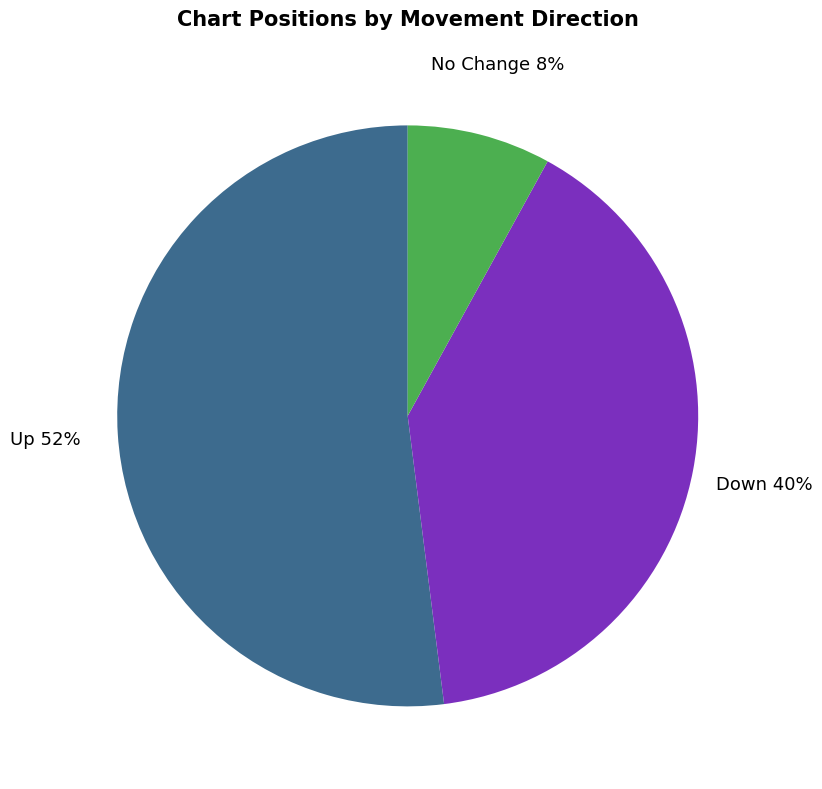

Approximately how many times larger is the value at Down compared to No Change?

5.0